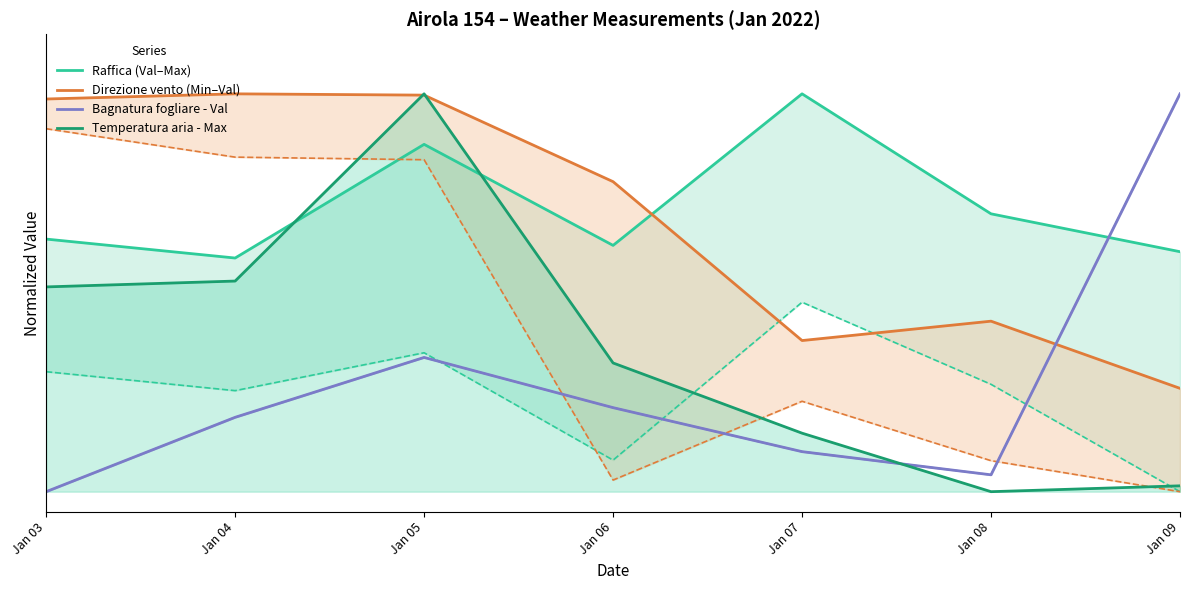

Which category has the highest value across all series?

Jan 07